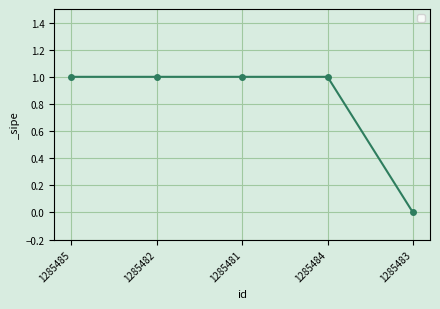

The chart shows a value of 1 at 1285483. True or false?

False